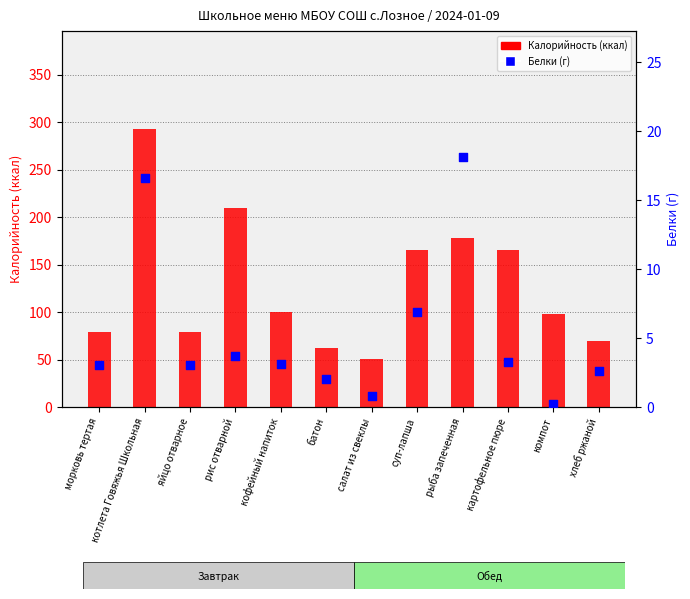

At which category is the sum across all series the highest?

котлета Говяжья Школьная